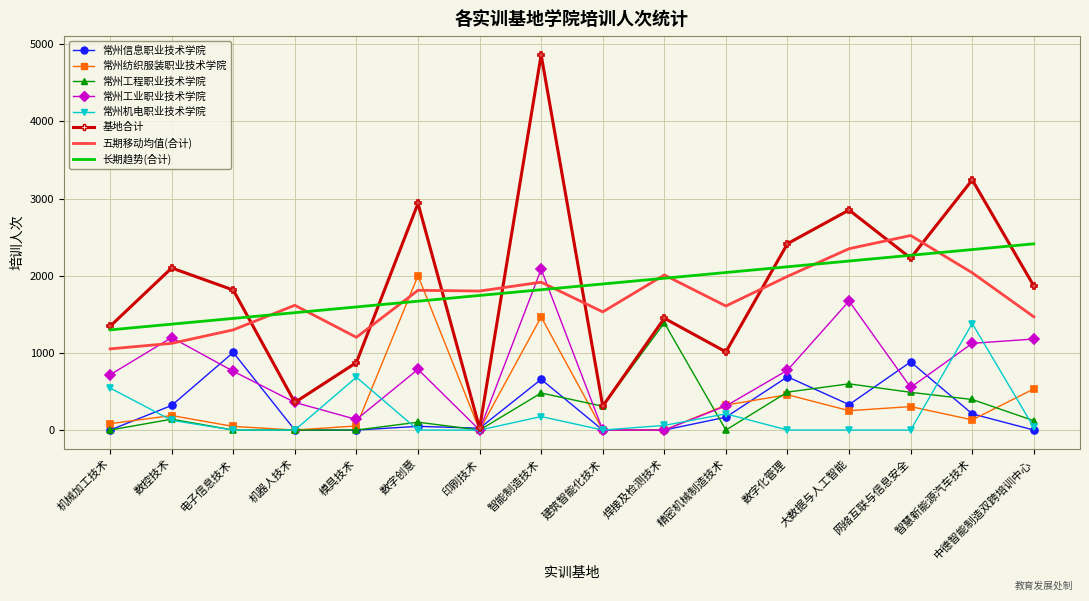

What is the difference between the highest and lowest values at 焊接及检测技术?

1449